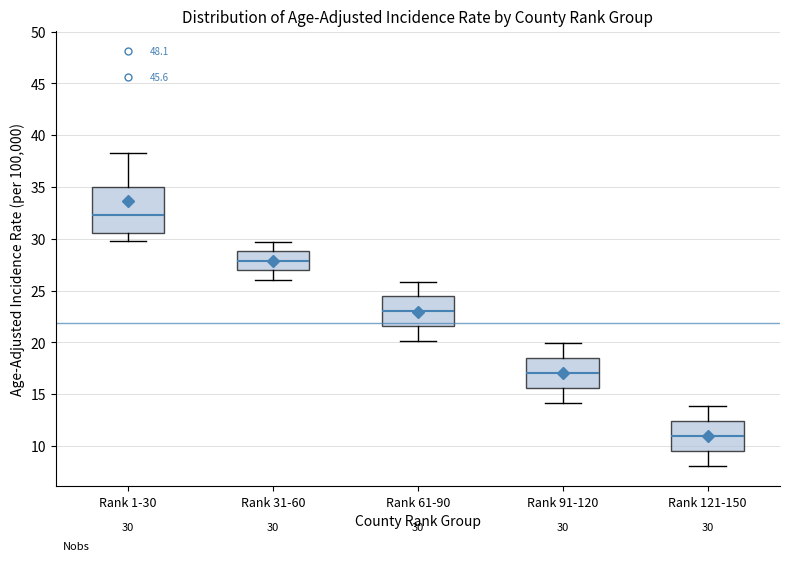

Which box's median line is the highest?

Rank 1-30